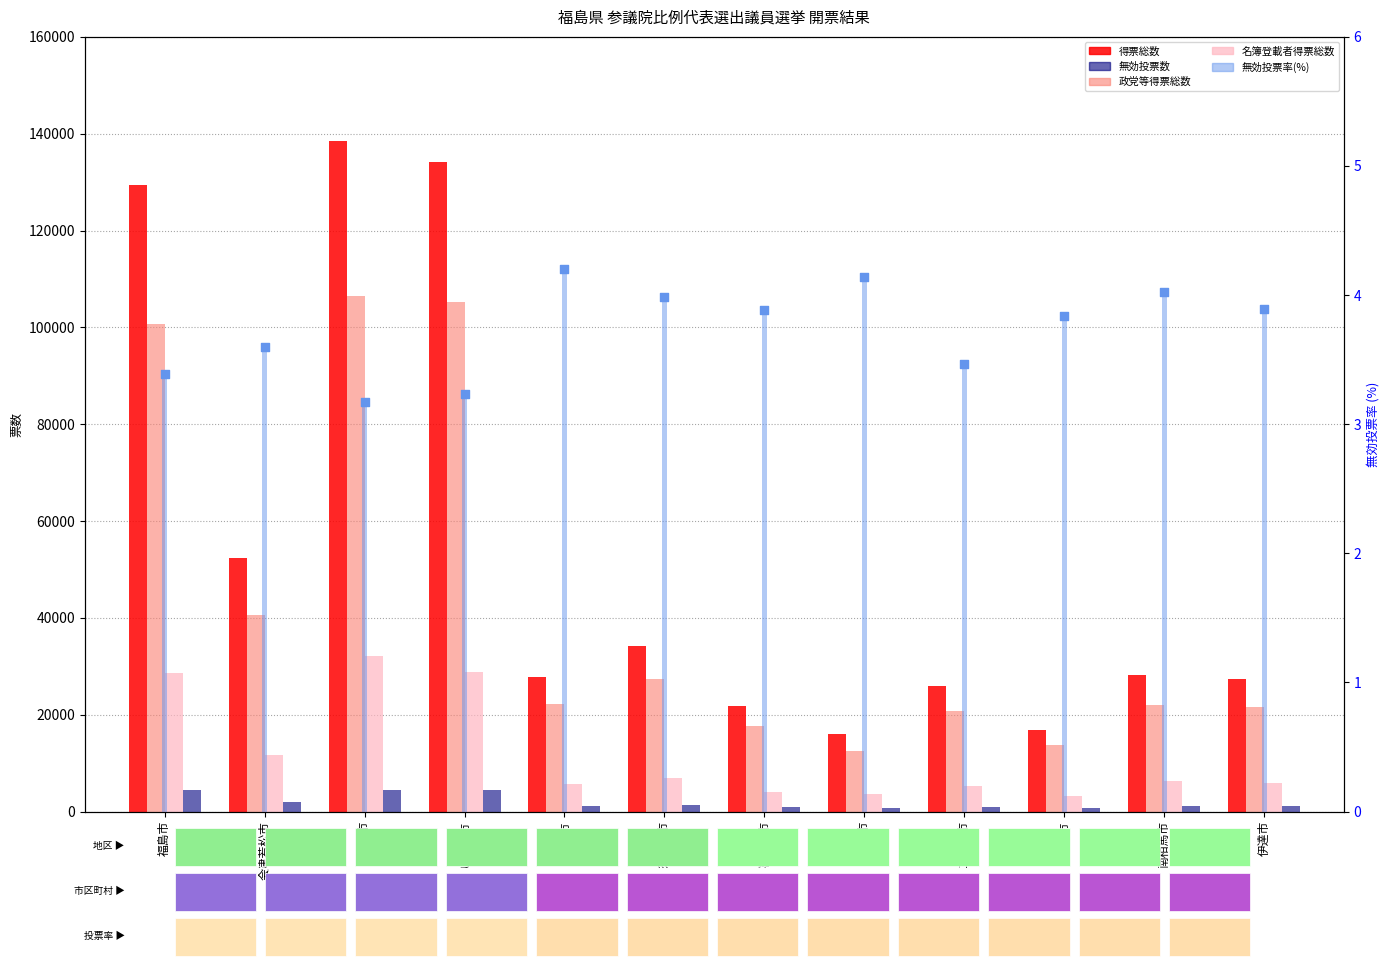

Which series contains the lowest Y value?

無効投票率(%)